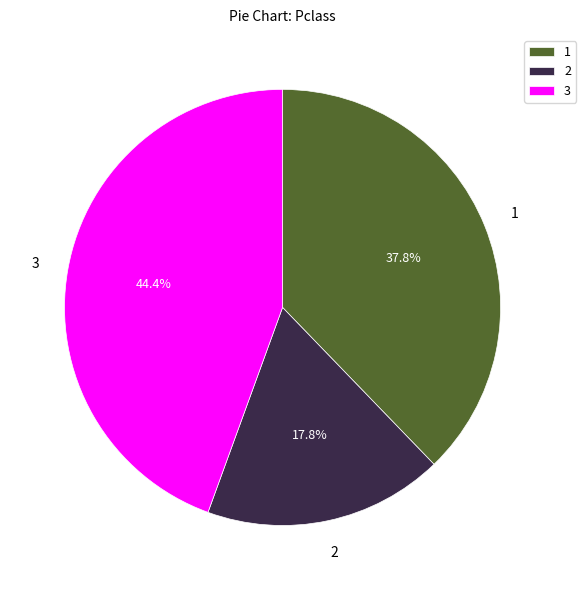

What percentage is NOT represented by 2?

82.2%